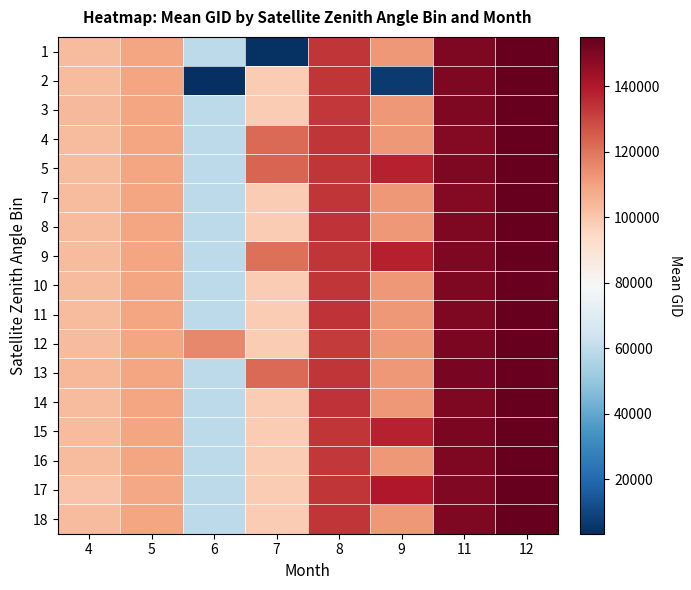

Between 11 and 7, which is larger?

11